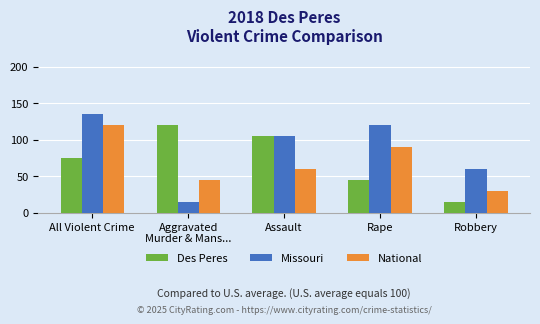

Reading left to right, transcribe all the data shown in this chart.

Des Peres: All Violent Crime=75	Aggravated
Murder & Mans...=120	Assault=105	Rape=45	Robbery=15
Missouri: All Violent Crime=135	Aggravated
Murder & Mans...=15	Assault=105	Rape=120	Robbery=60
National: All Violent Crime=120	Aggravated
Murder & Mans...=45	Assault=60	Rape=90	Robbery=30